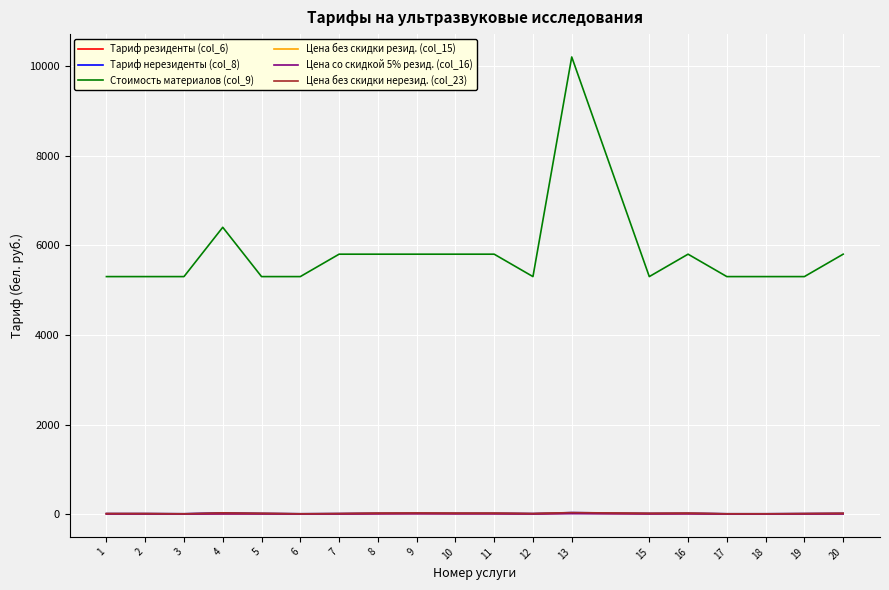

Does the chart have visible grid lines?

Yes